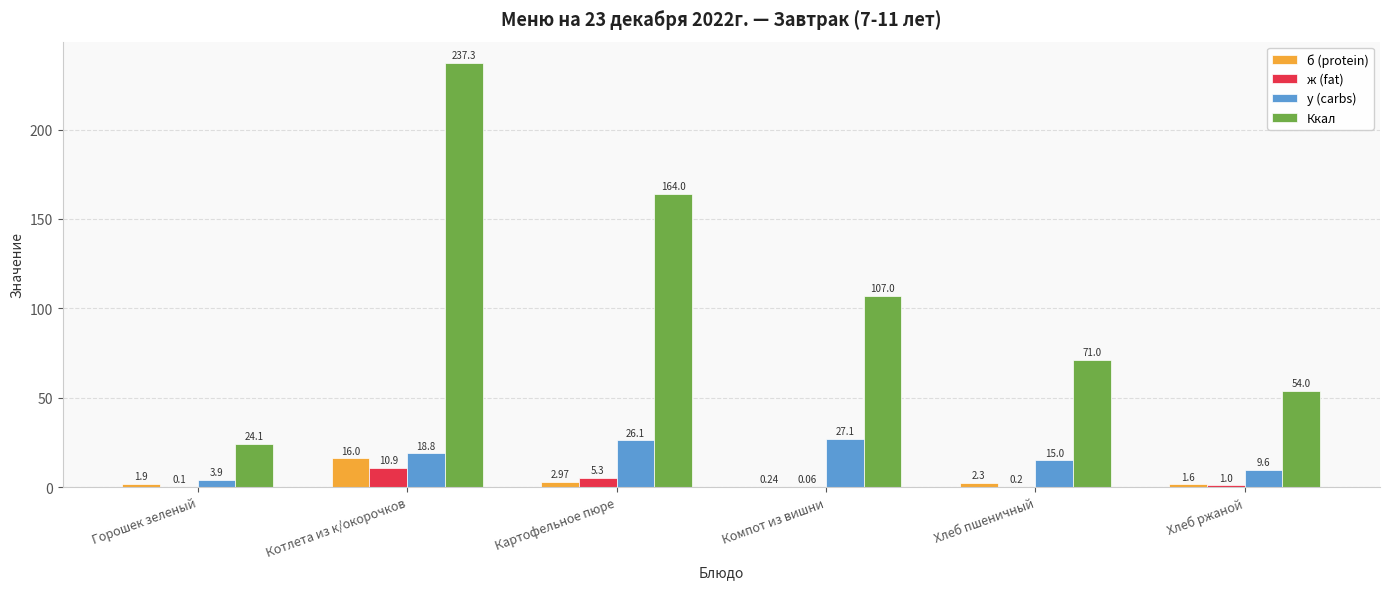

At which label is ж (fat) closest to 5?

Картофельное пюре